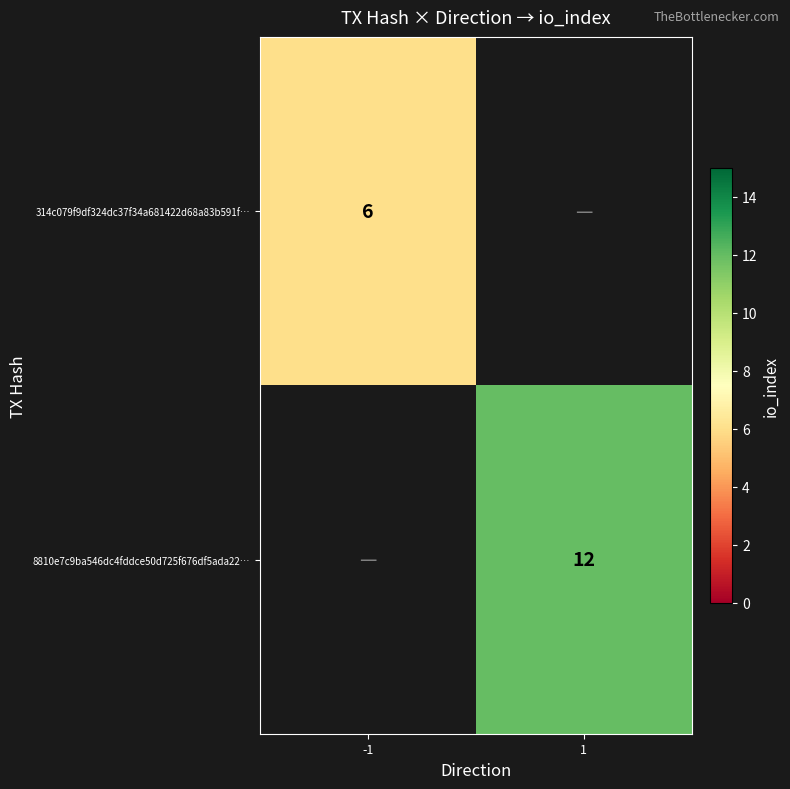

Between -1 and 1, which is larger?

1